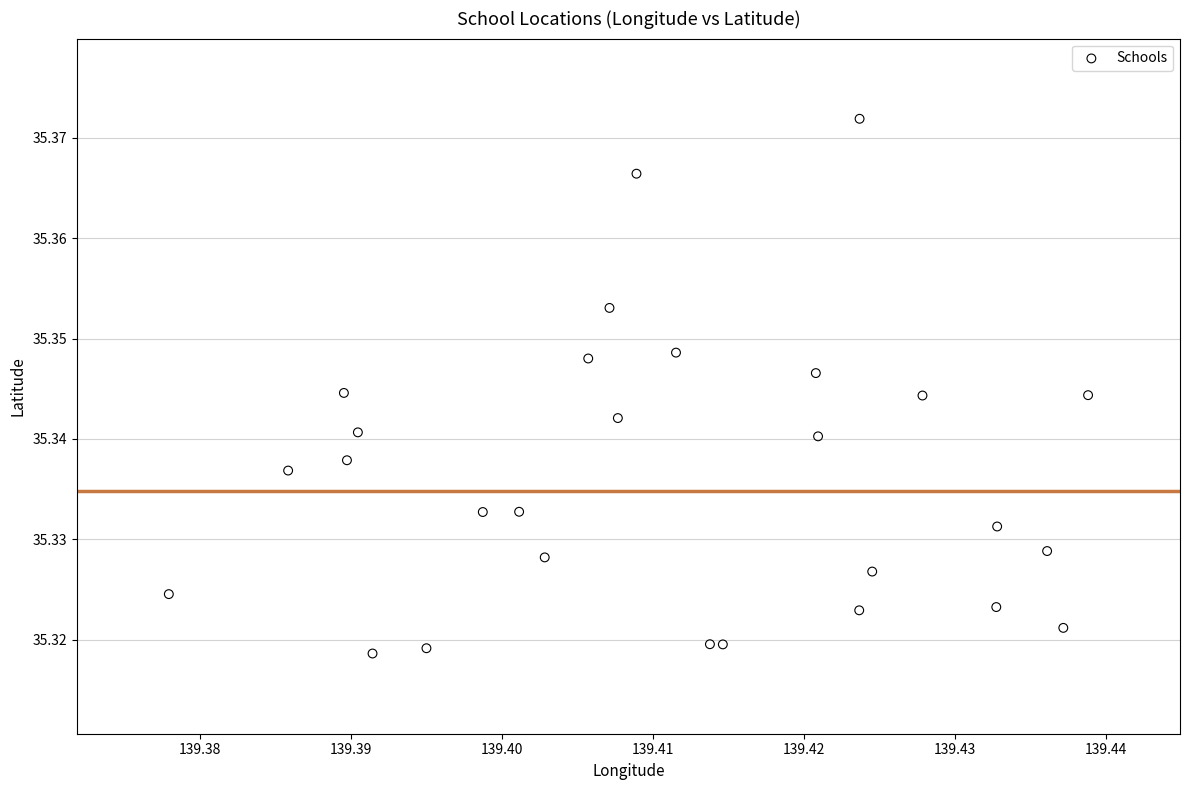

How many data points are displayed?

28